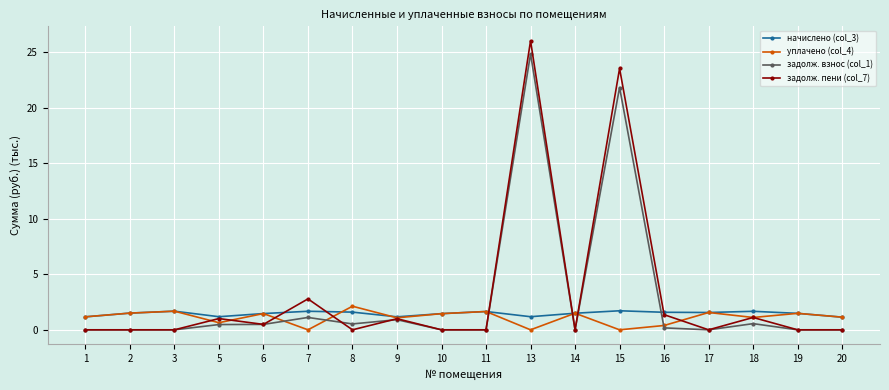

True or false: задолж. пени (col_7) has more than 2 interior local peaks.

True